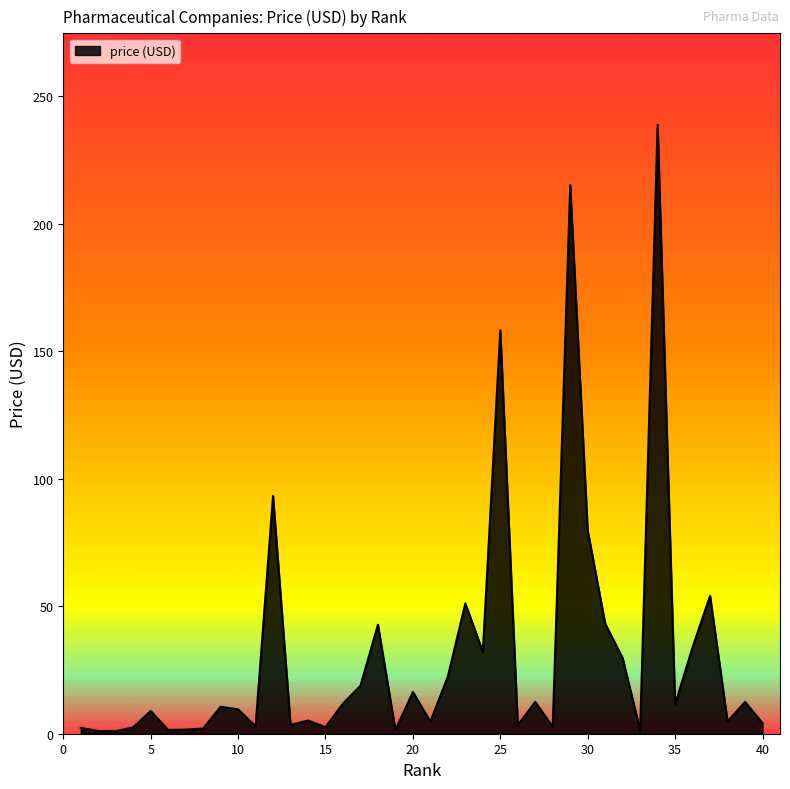

What is the difference between the maximum and minimum values?

237.9